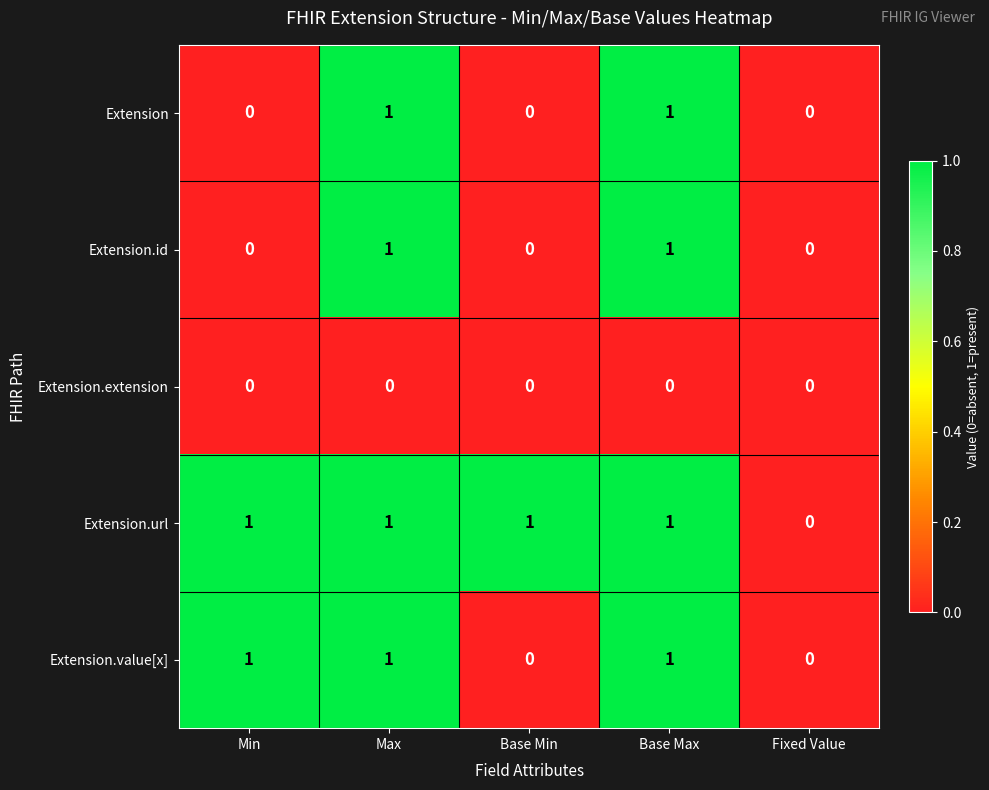

How many series are shown in this chart?

5